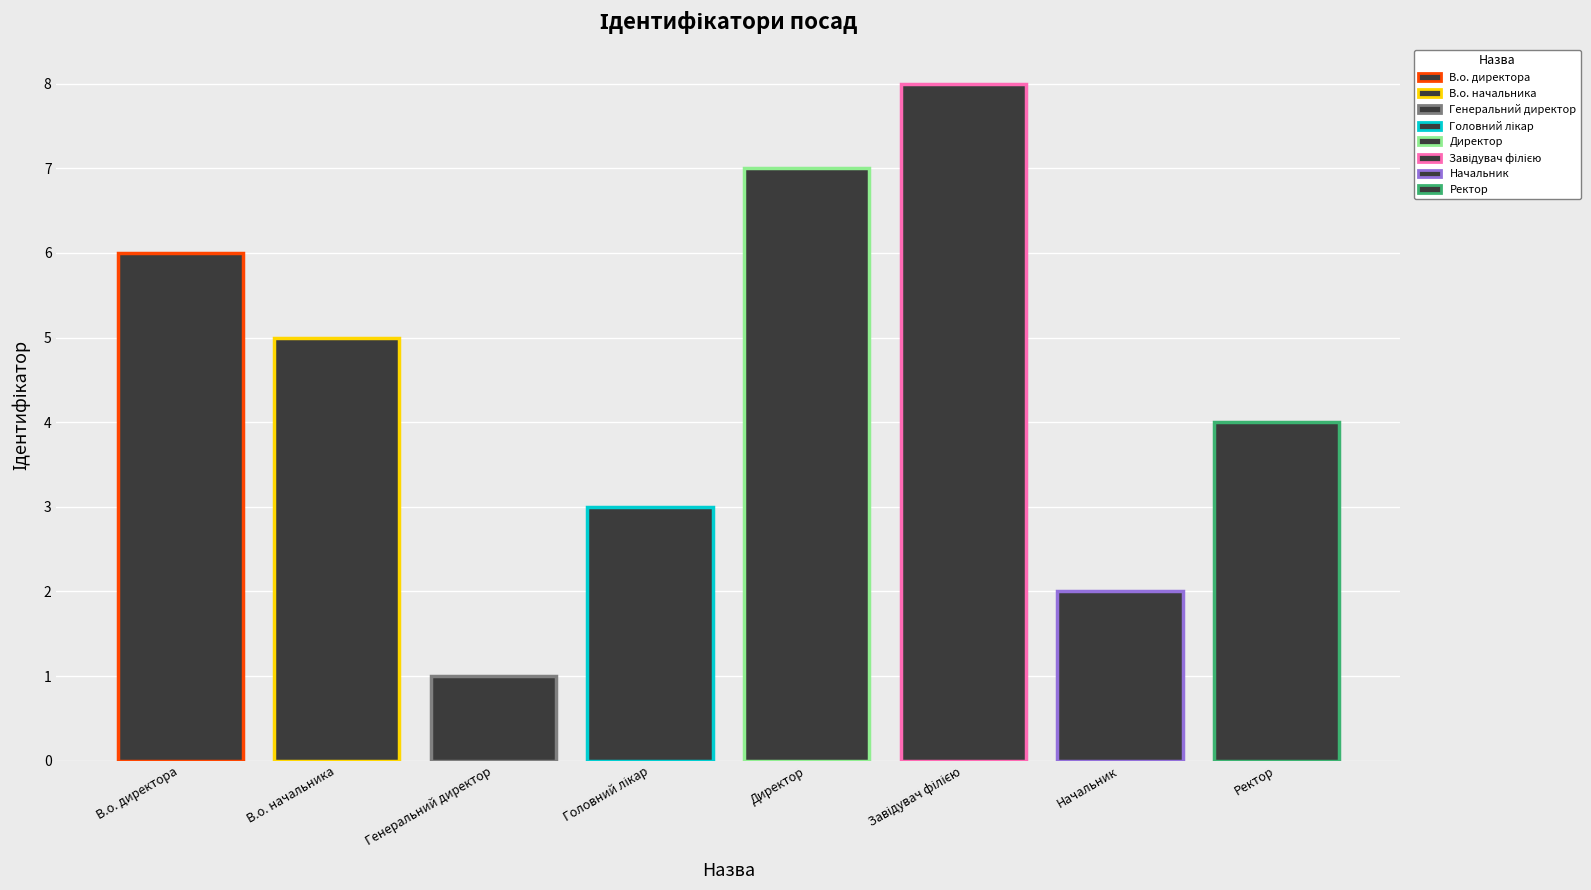

How many values are between 3 and 7?

5